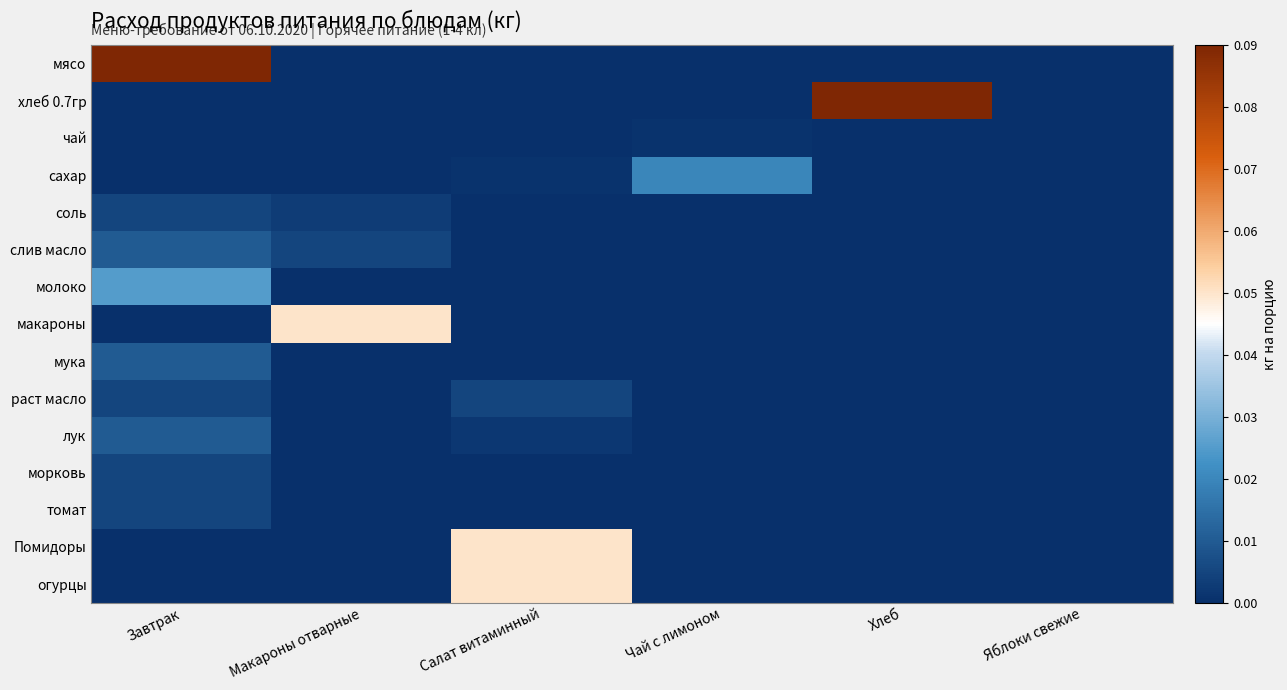

At how many categories does at least one series exceed 0?

5